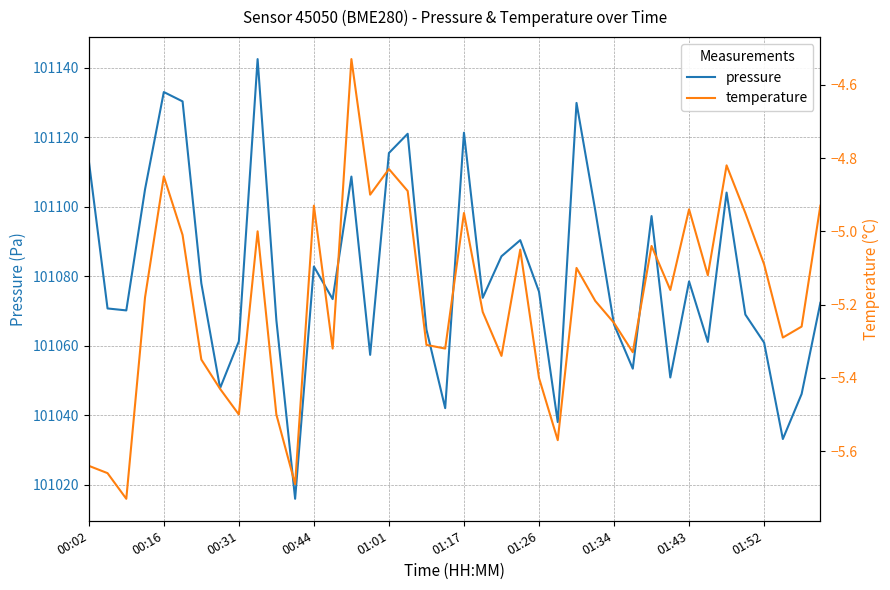

True or false: temperature and pressure cross at least once.

False